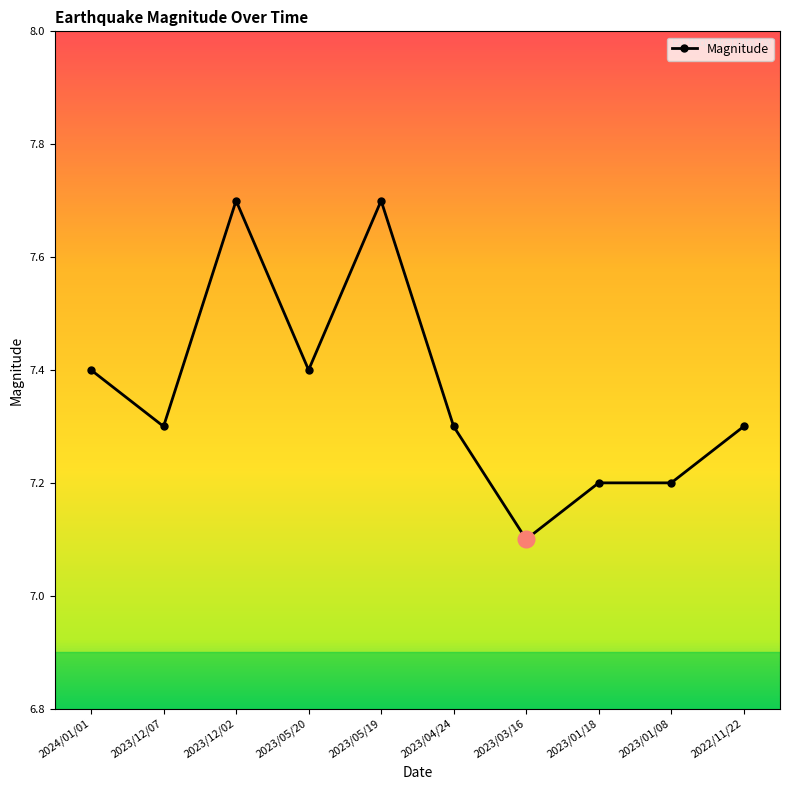

Is this an area chart (filled region under the line)?

No